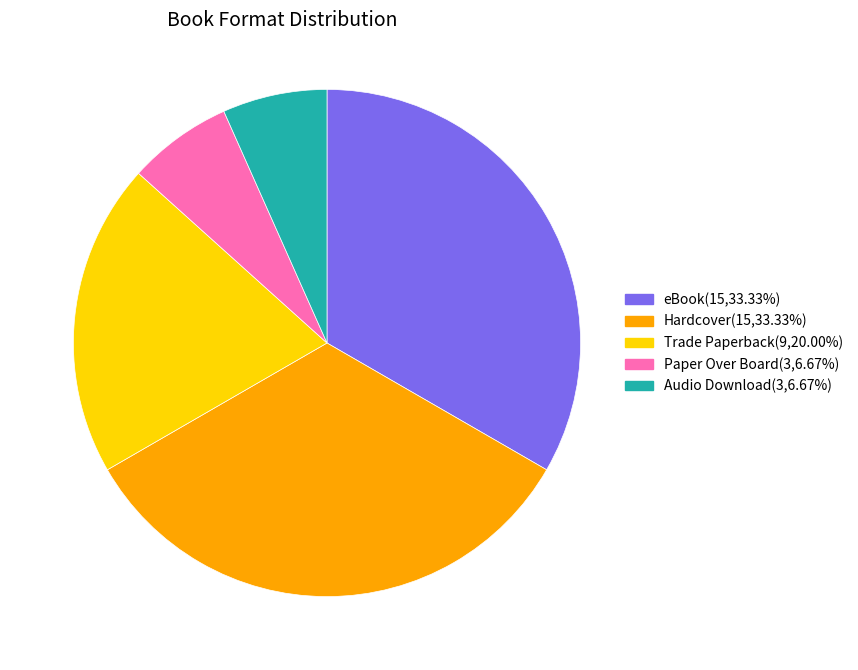

Is Audio Download the majority of the pie?

No